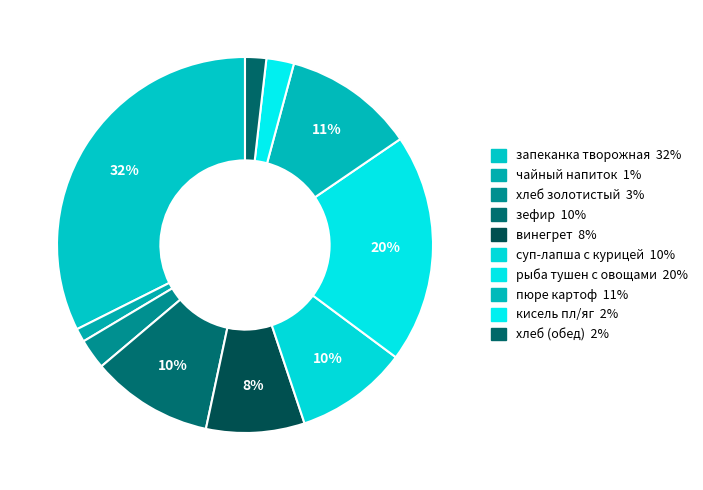

Approximately how many times larger is the value at винегрет compared to чайный напиток?

7.3